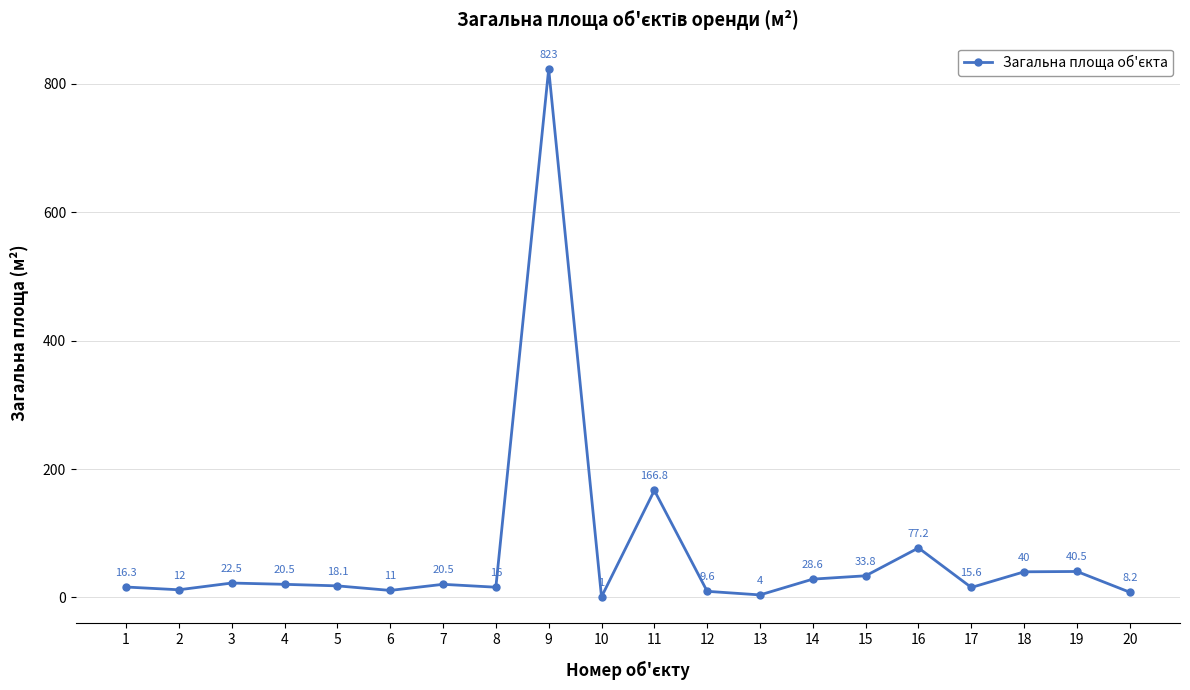

At which category does the data reach its first local peak?

3